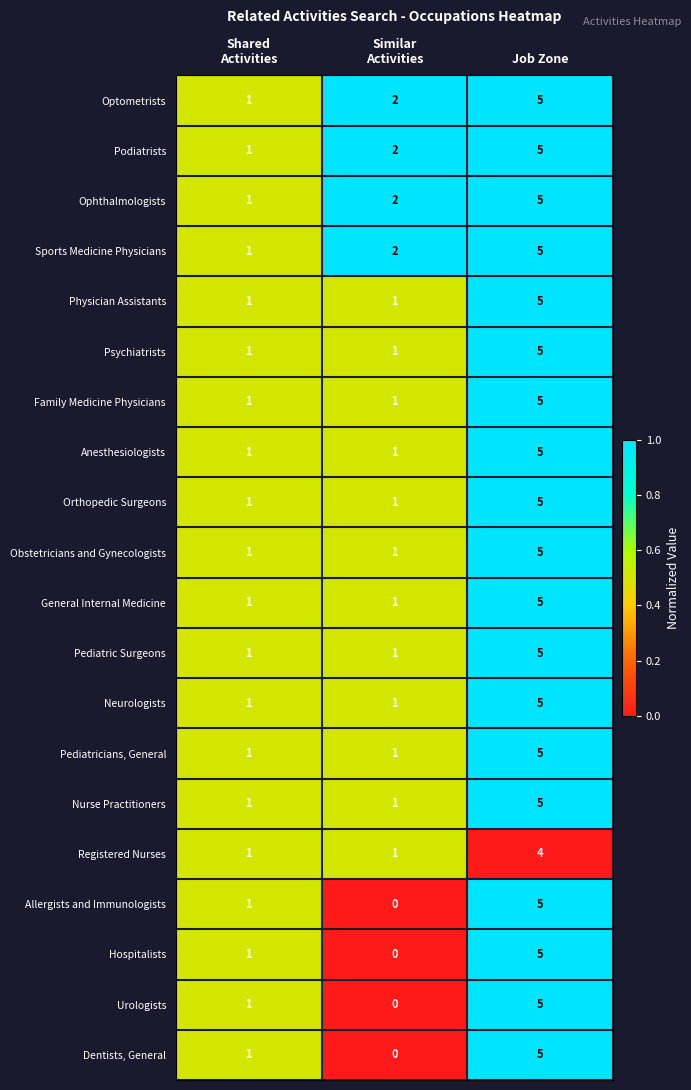

What is the difference between the maximum and minimum values in the Hospitalists series?

5